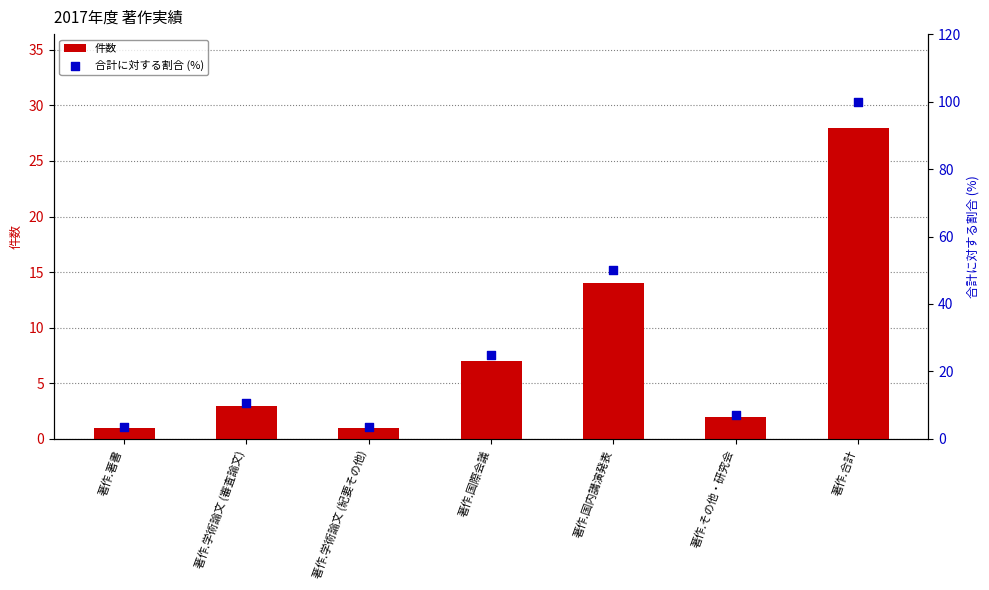

Is the value of 件数 at 著作.学術論文 (紀要その他) greater than the value of 合計に対する割合 (%) at 著作.その他・研究会?

No